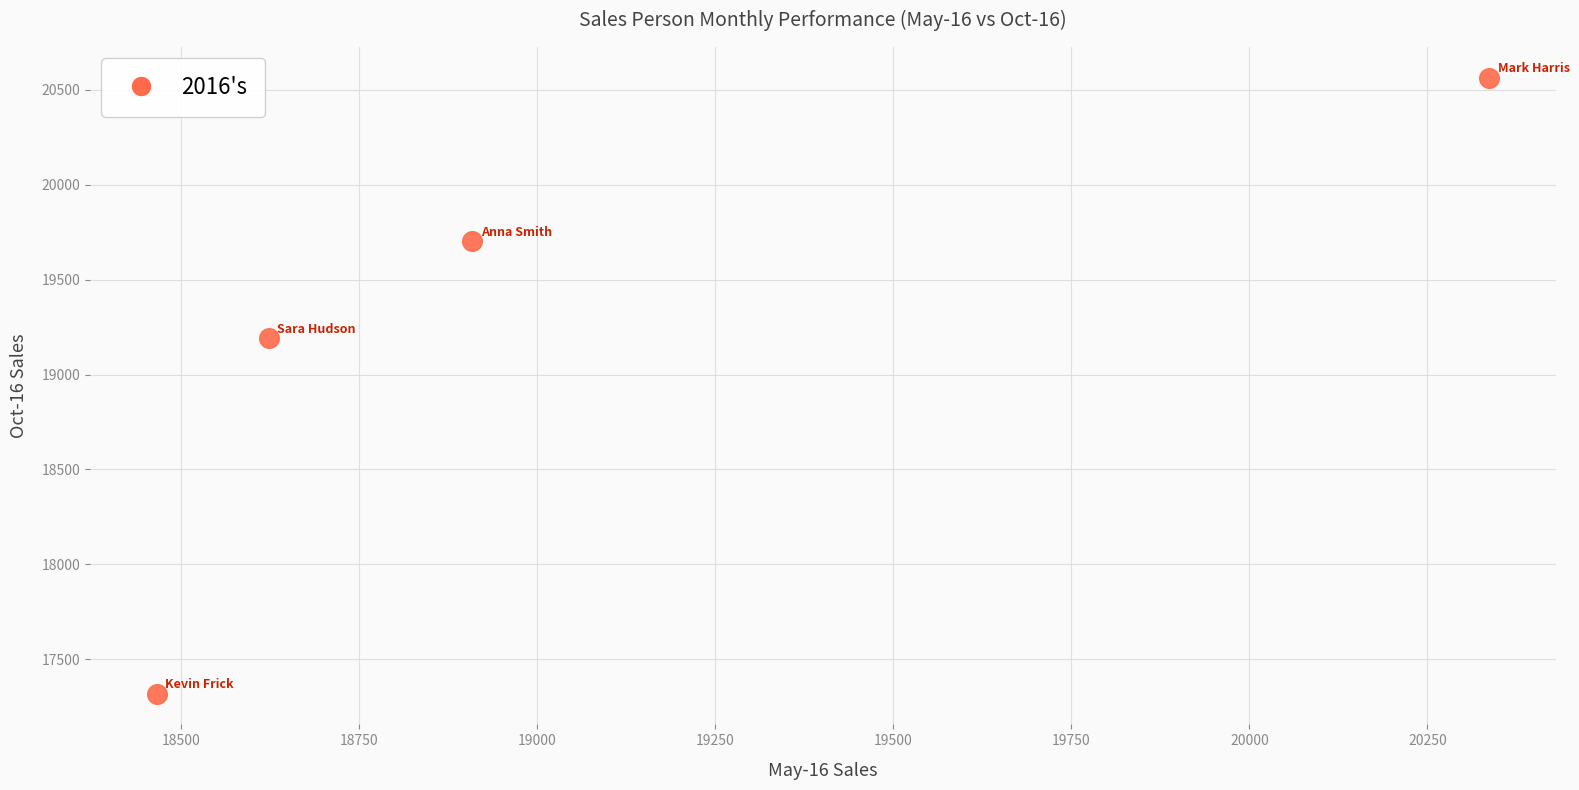

What Y value in the scatter plot is closest to 18941?

19191